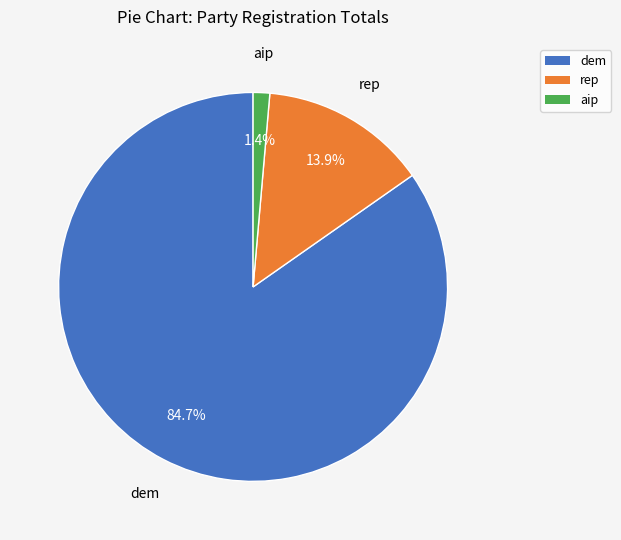

How many segments does this pie chart have?

3